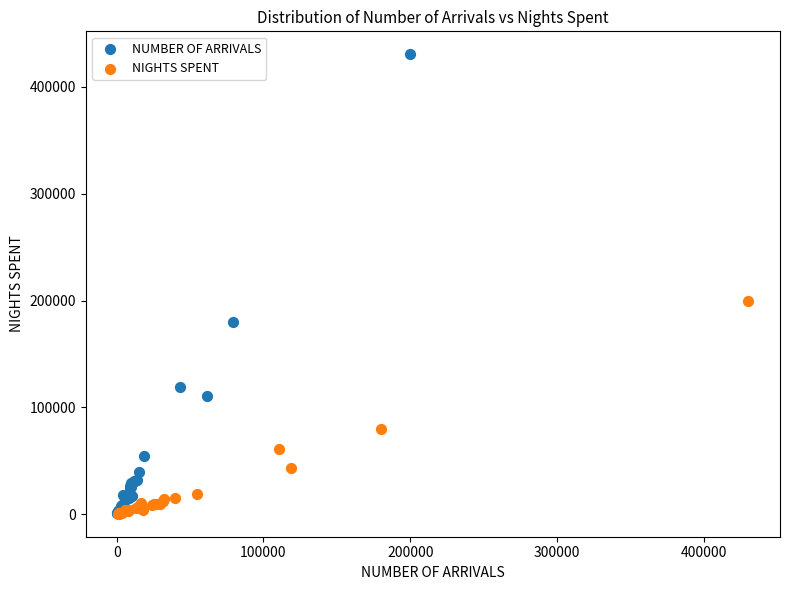

Which series reaches the maximum Y coordinate?

NUMBER OF ARRIVALS